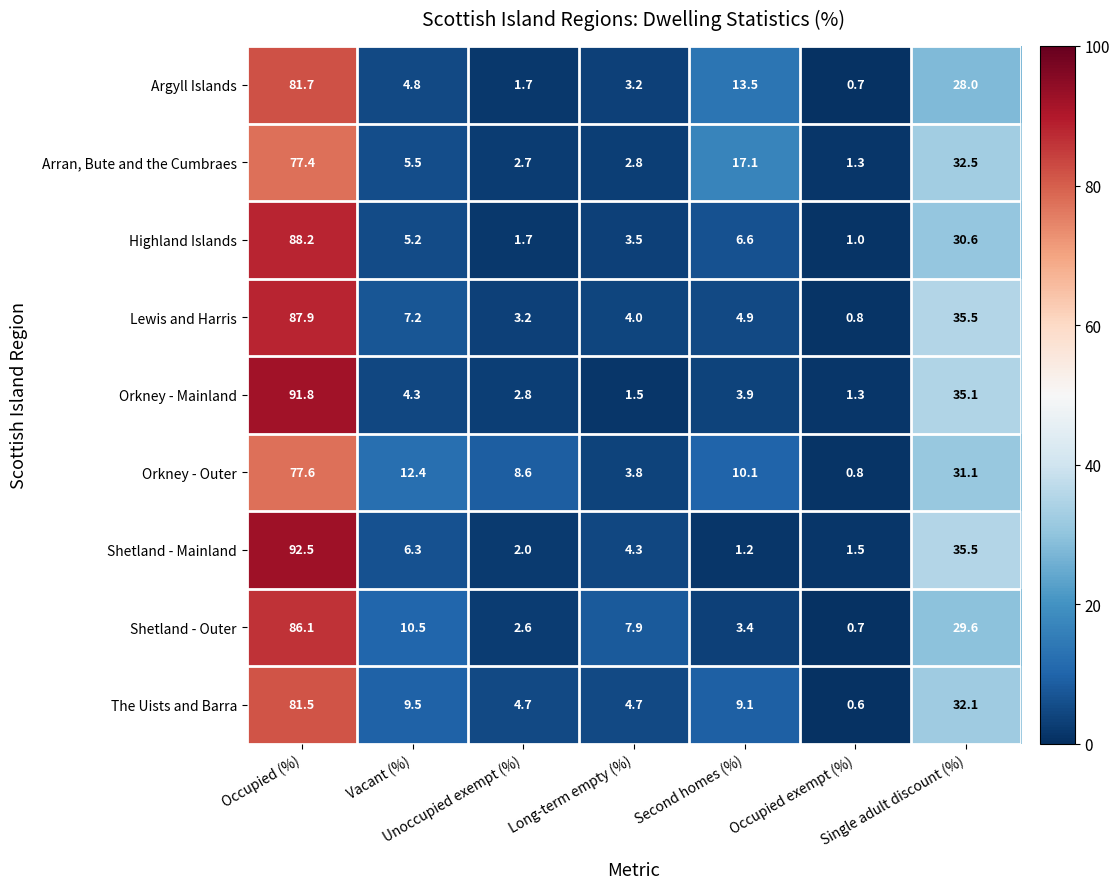

What is the difference between the highest and lowest values at Occupied (%)?

15.1